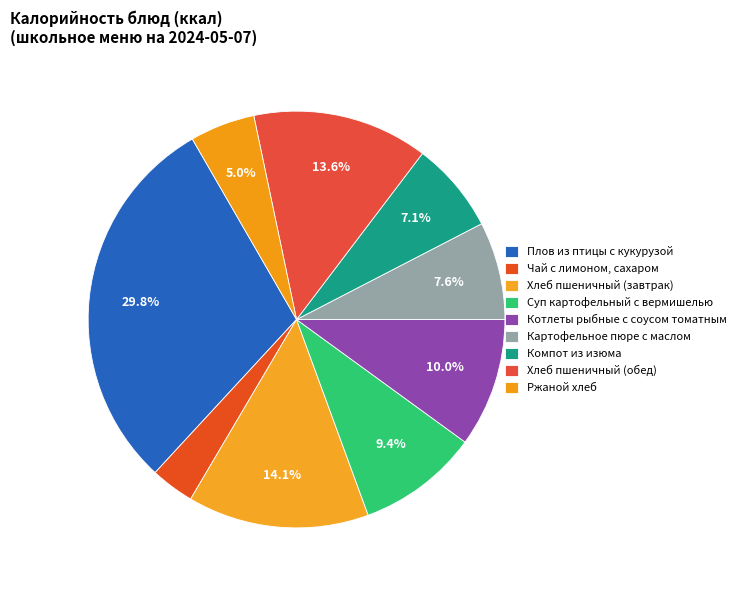

How many slices are in this pie chart?

9